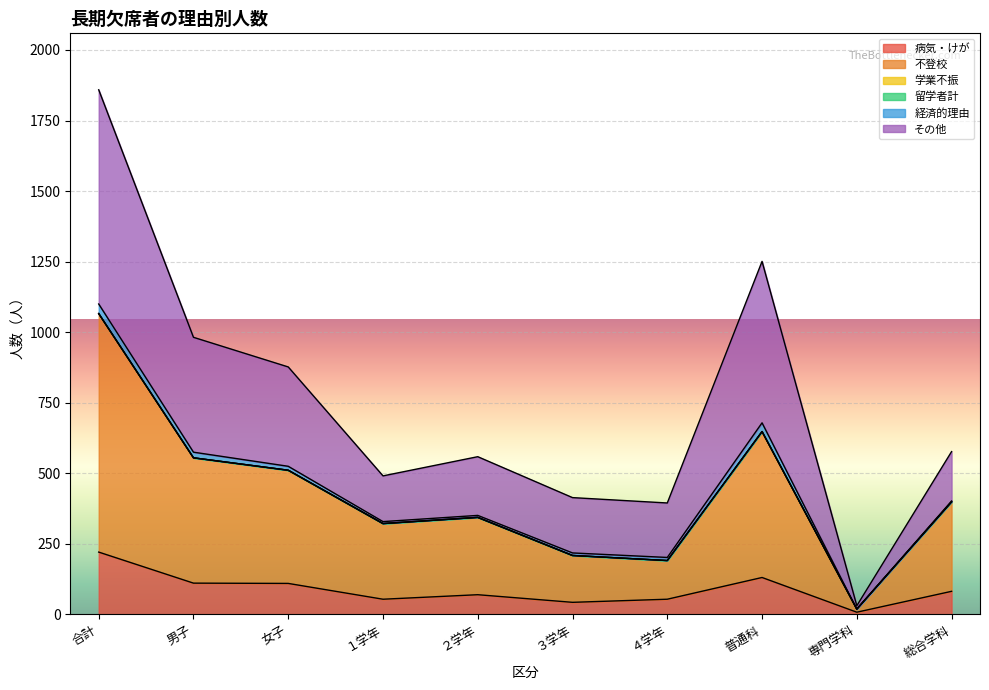

Count the number of categories in the chart.

10